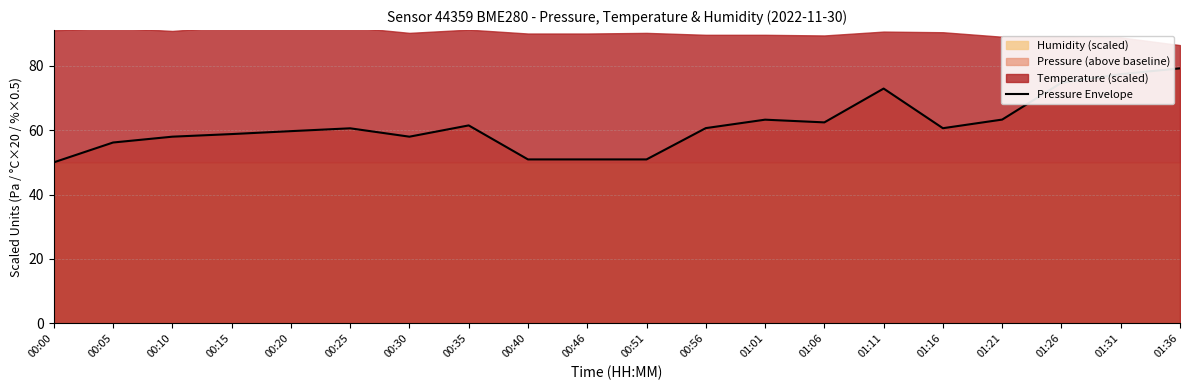

How many points are lower than both their immediate neighbors (excluding endpoints)?

3